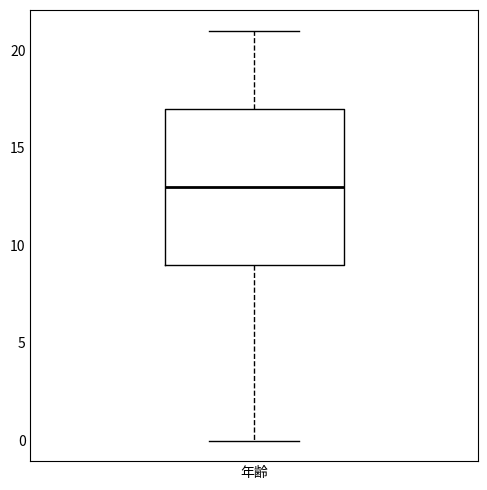

Transcribe this box plot: give where the median line is, the range the box spans, and where the two whiskers end, as read against the y-axis. The values are not printed on the chart, so give them approximately, as read against the axis.

median 13, box 9 to 17, whiskers 0 to 21